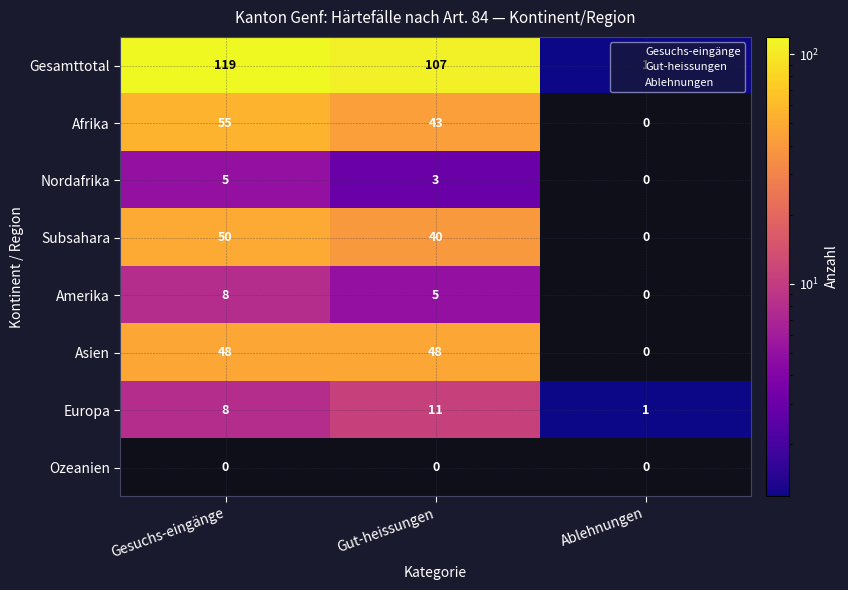

Count the Amerika values in the range 0 to 8.

3